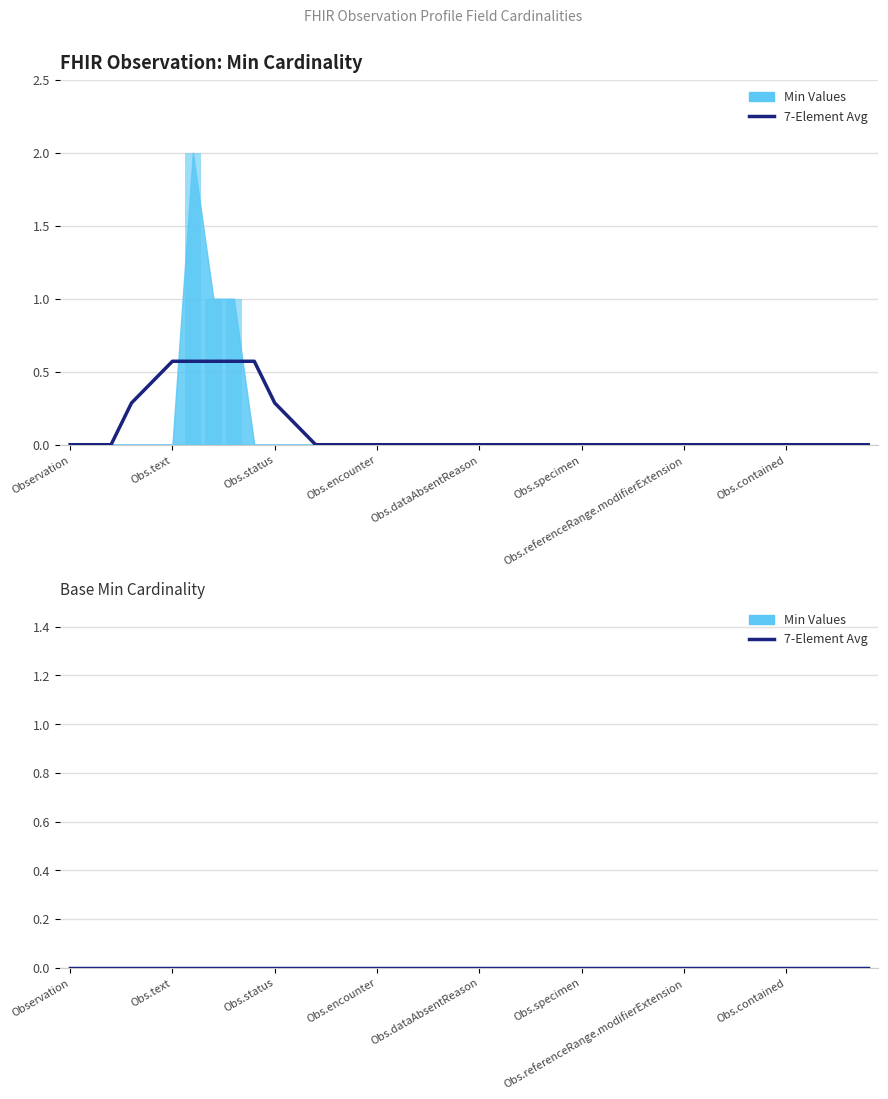

What is the difference between the second highest and second lowest values?

1